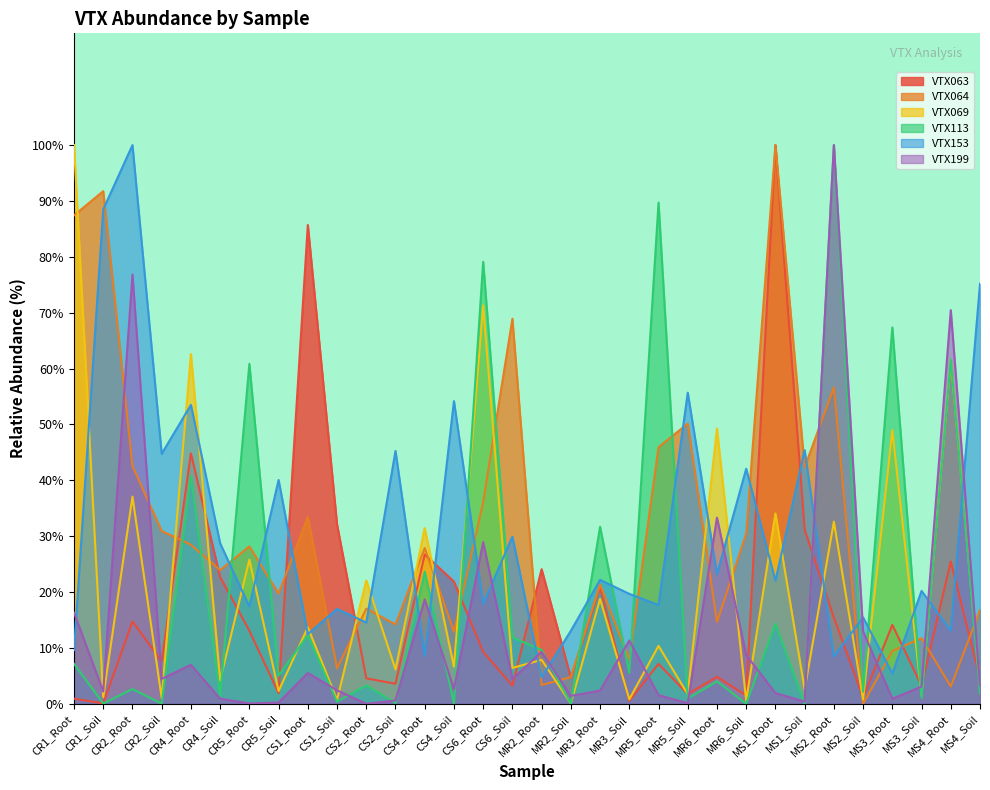

Which category has the lowest value in the VTX113 series?

MR6_Soil